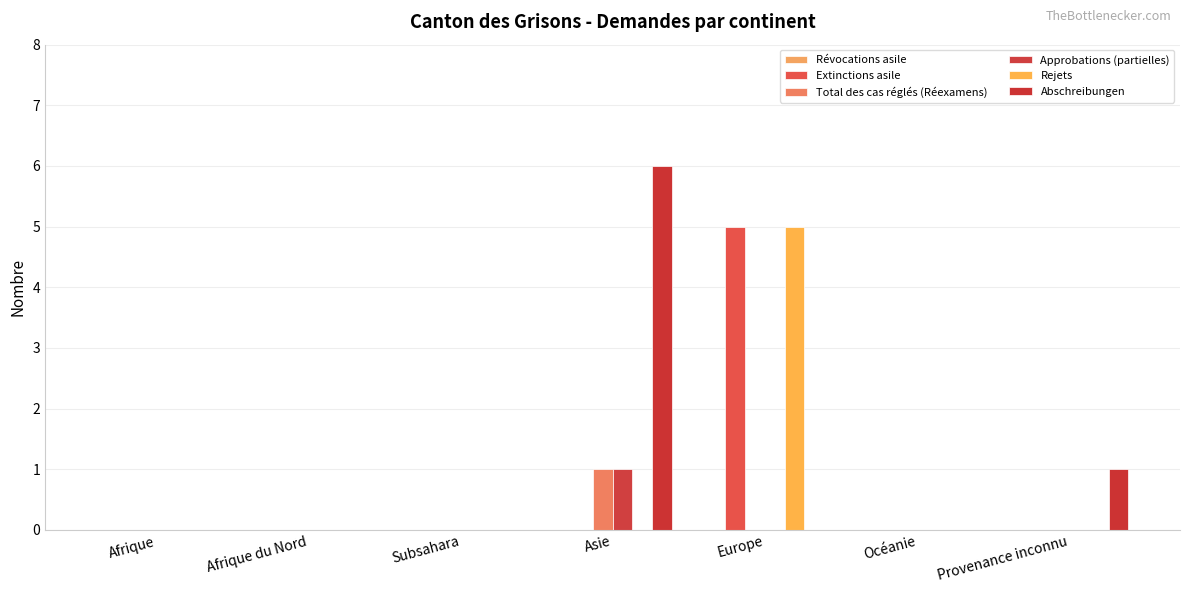

Between Océanie and Afrique du Nord, which is larger?

Océanie